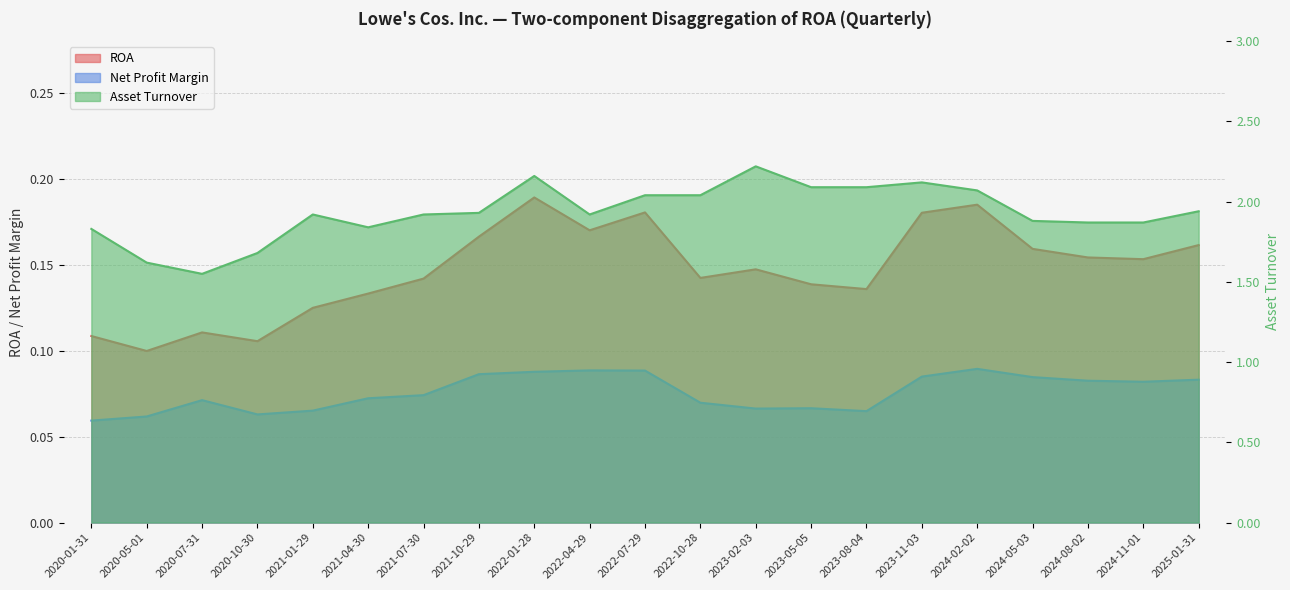

Between 2020-01-31 and 2020-10-30, which series saw the biggest shift?

Asset Turnover